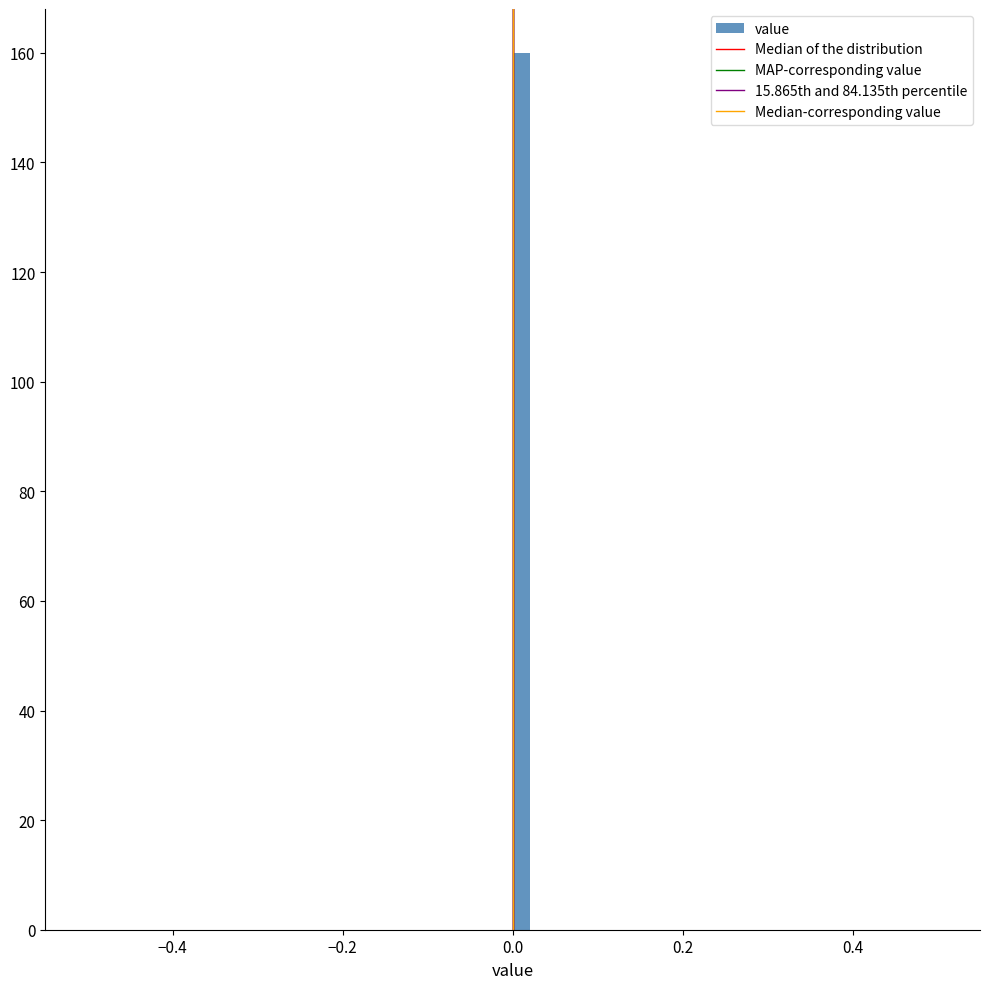

Read against the x-axis, roughly where is the centre of the tallest bar?

0.02